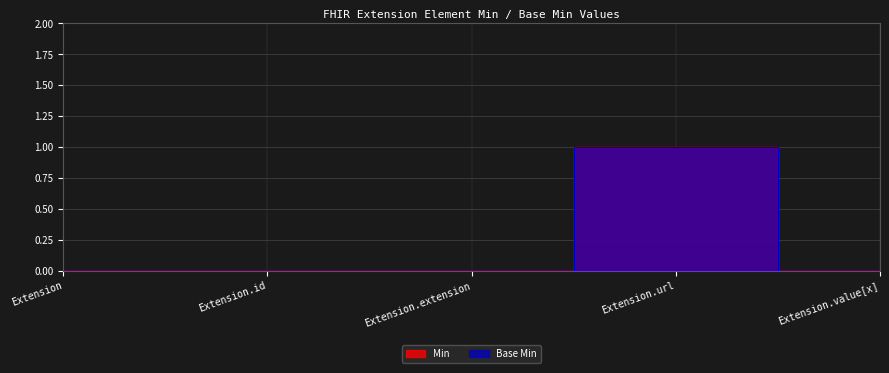

How many data points does each series have?

5